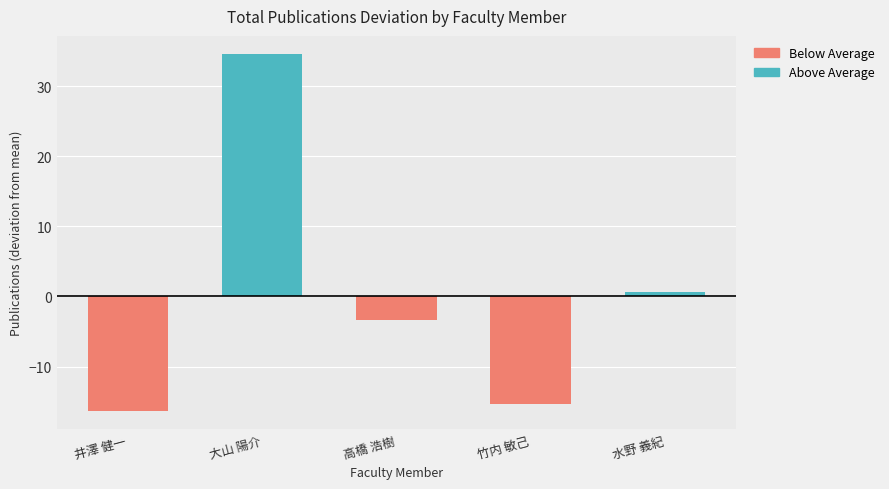

What are all the series names shown in the legend?

Above Average, Below Average